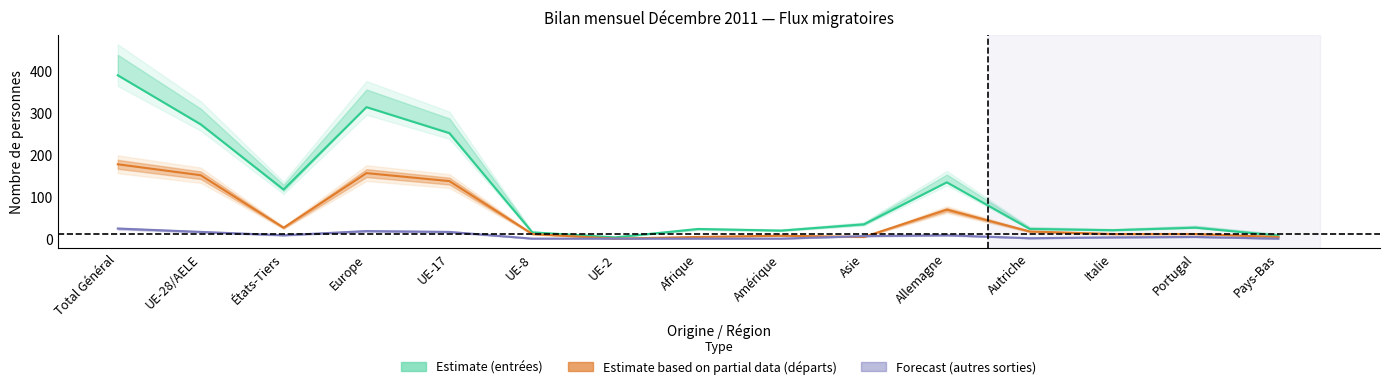

What is the difference between the second highest and minimum values in the Emigrations series?

18